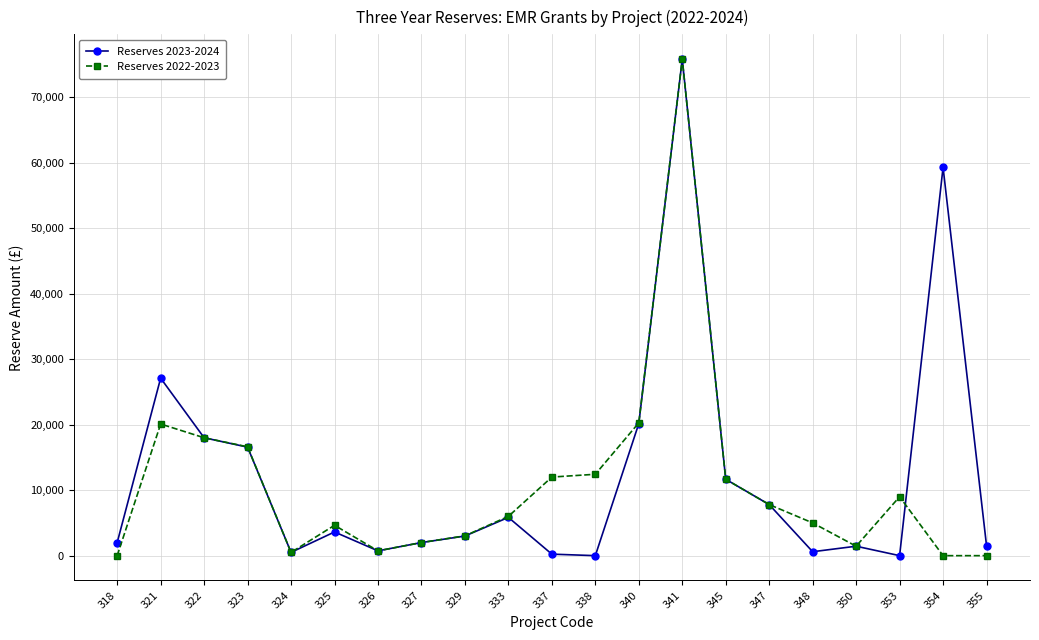

What is the value of the Reserves 2022-2023 point at the 12th from the left?

12428.0